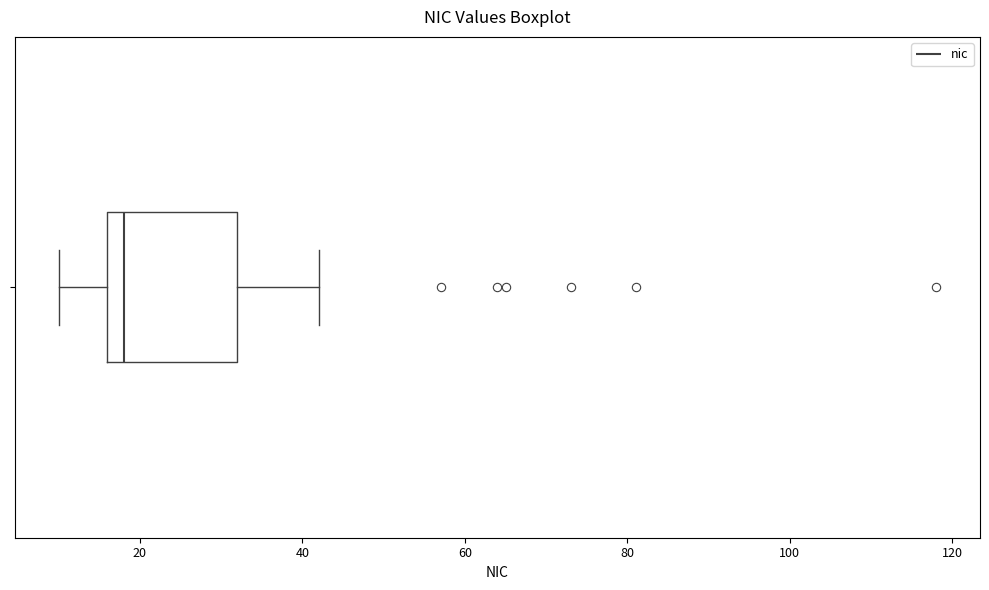

Transcribe this box plot: give where the median line is, the range the box spans, and where the two whiskers end, as read against the x-axis. The values are not printed on the chart, so give them approximately, as read against the axis.

median 18, box 16 to 32, whiskers 10 to 42